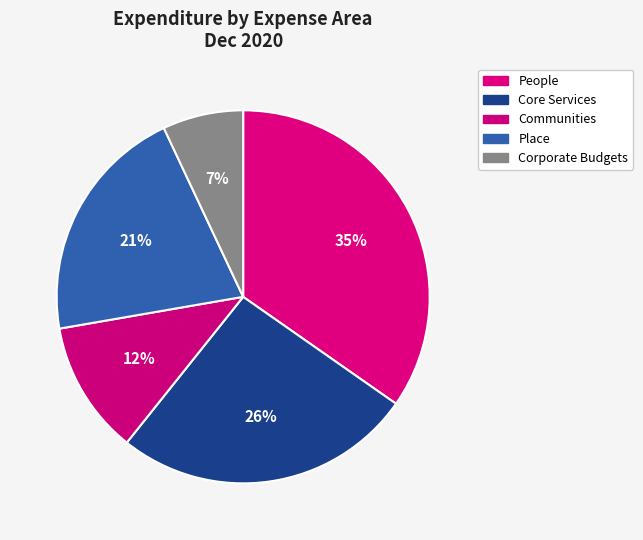

Is People the majority of the pie?

No